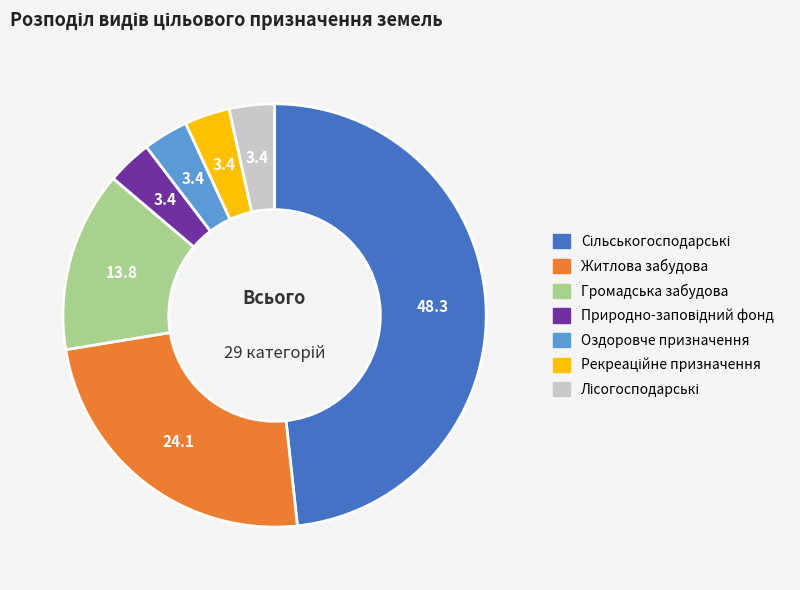

Is there a majority slice in this chart?

No